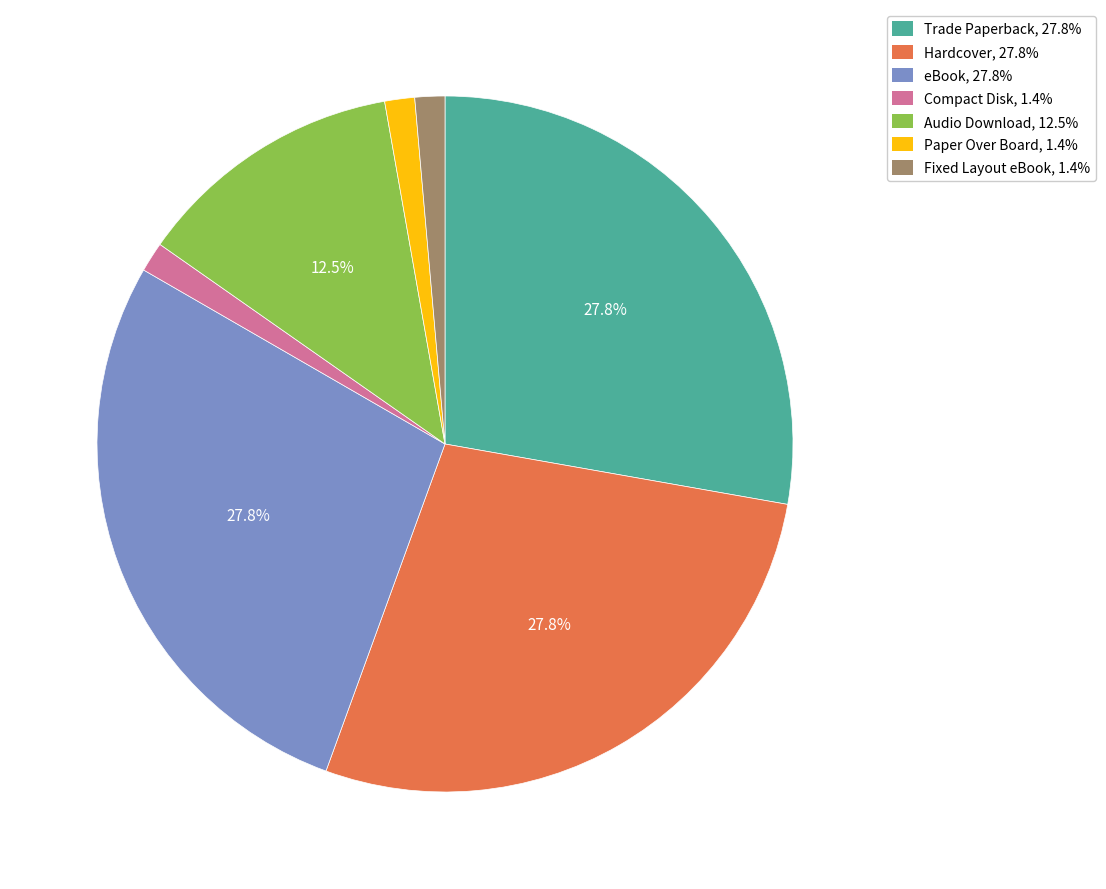

Is there a majority slice in this chart?

No